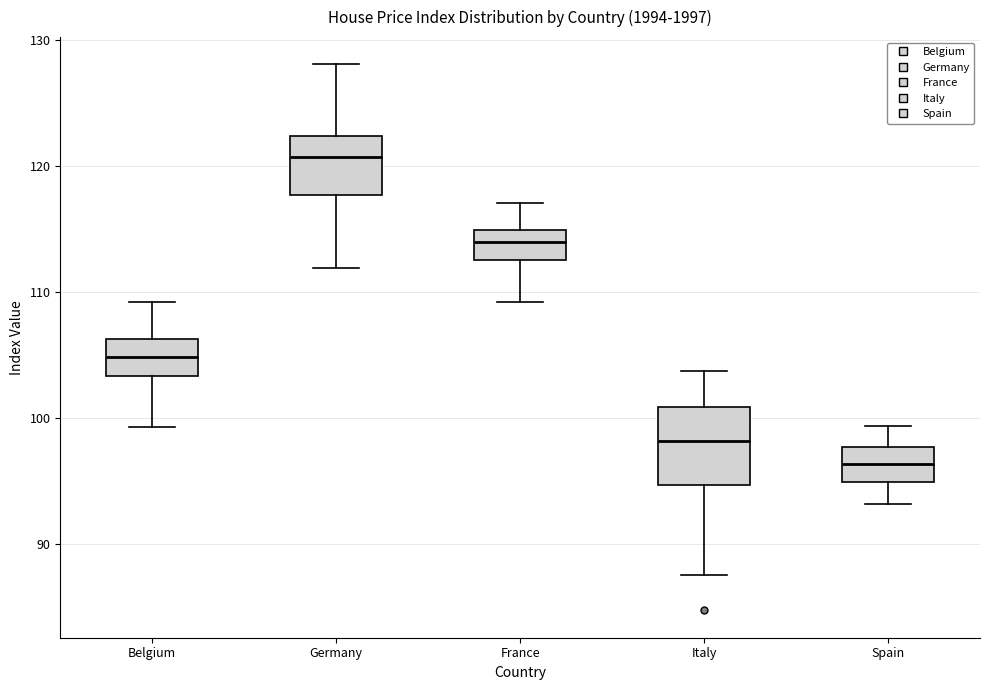

Comparing the boxes themselves (not the whiskers), which one is the tallest?

Italy